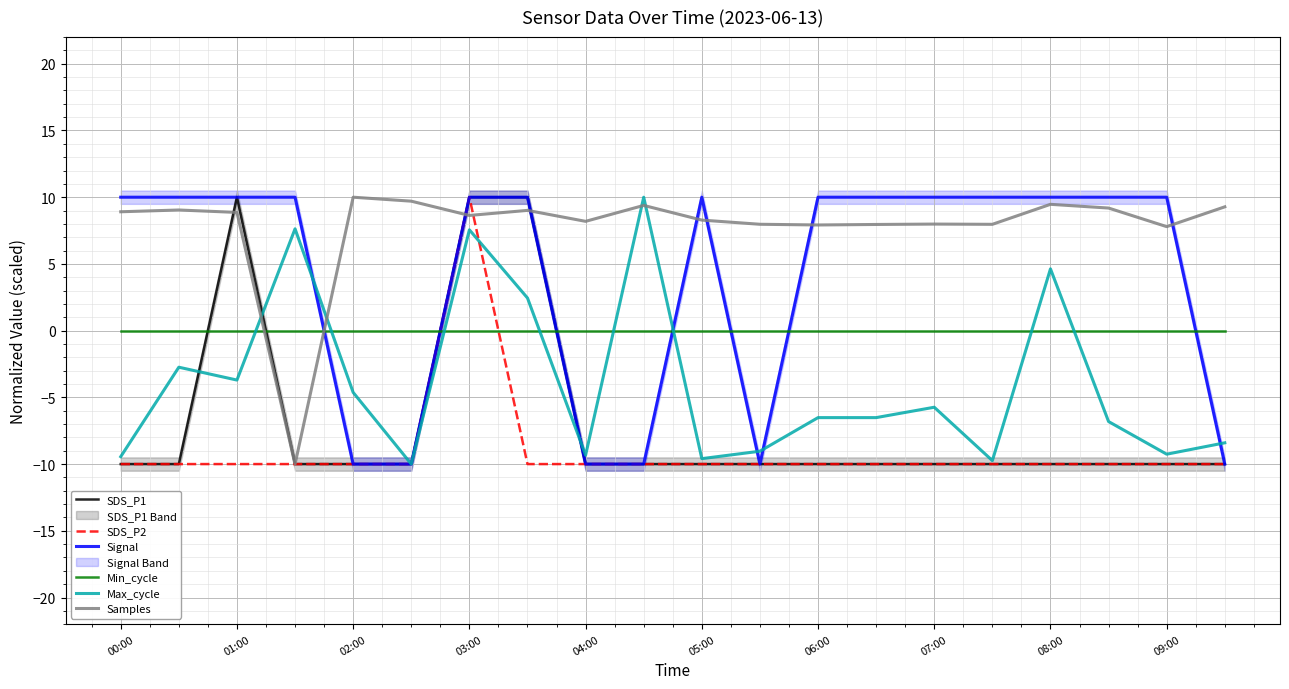

True or false: Samples has a value of 12.6 at 15.

False